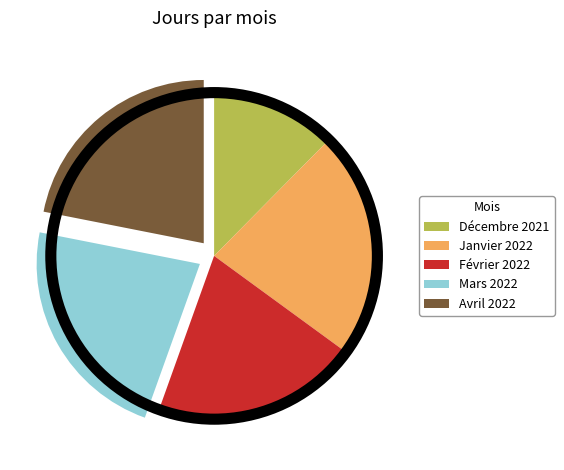

True or false: Décembre 2021 accounts for 24% of the total.

False